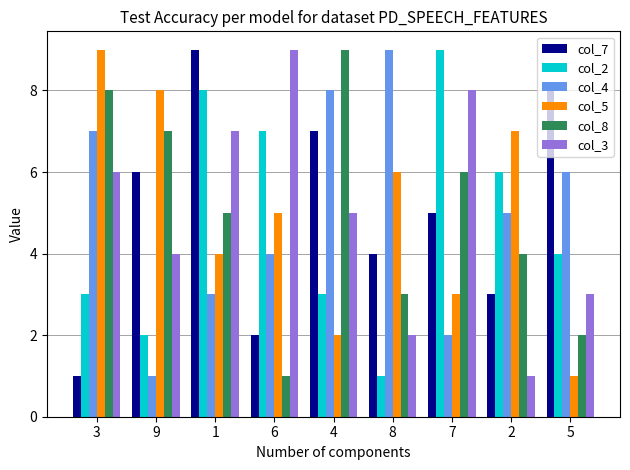

Is it true that col_5 equals 8 at 9?

True